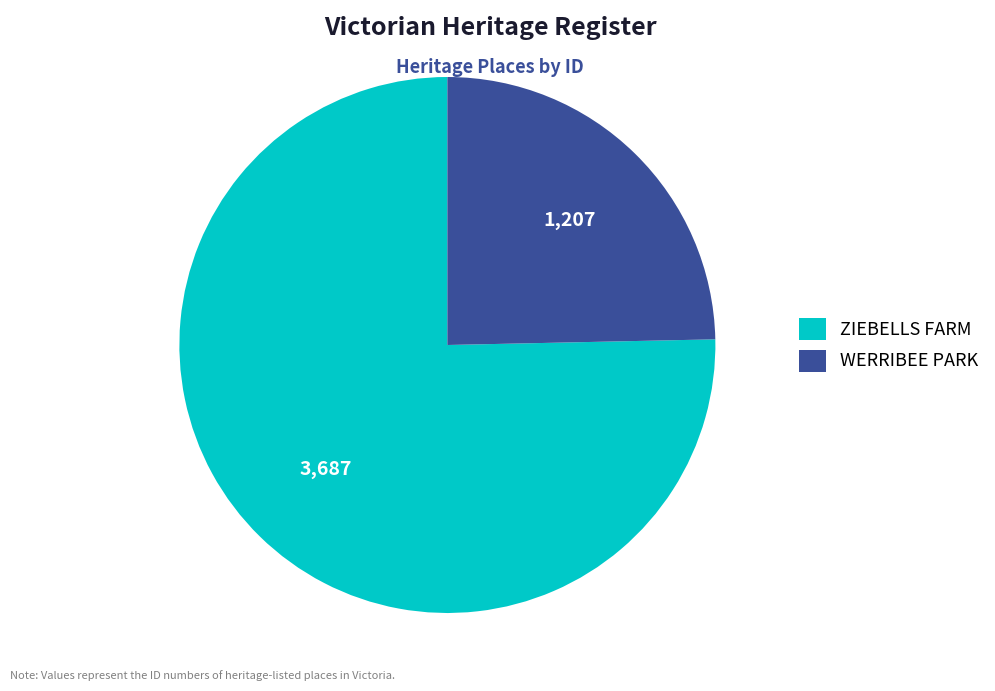

Do ZIEBELLS FARM and WERRIBEE PARK together represent more than half of the pie?

Yes